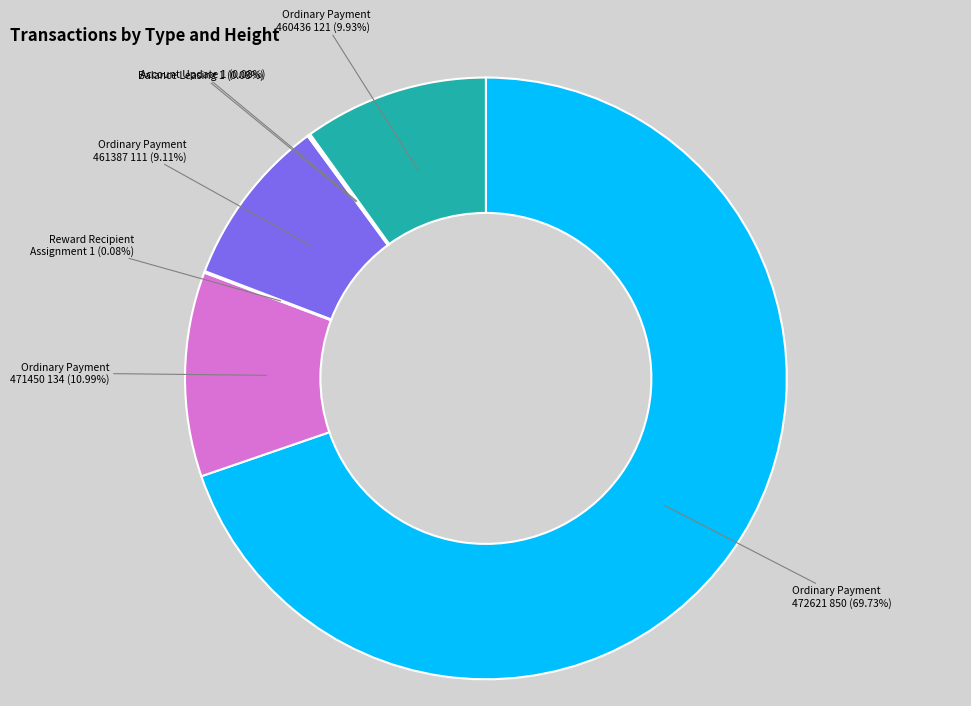

Does any single category account for the majority?

Yes